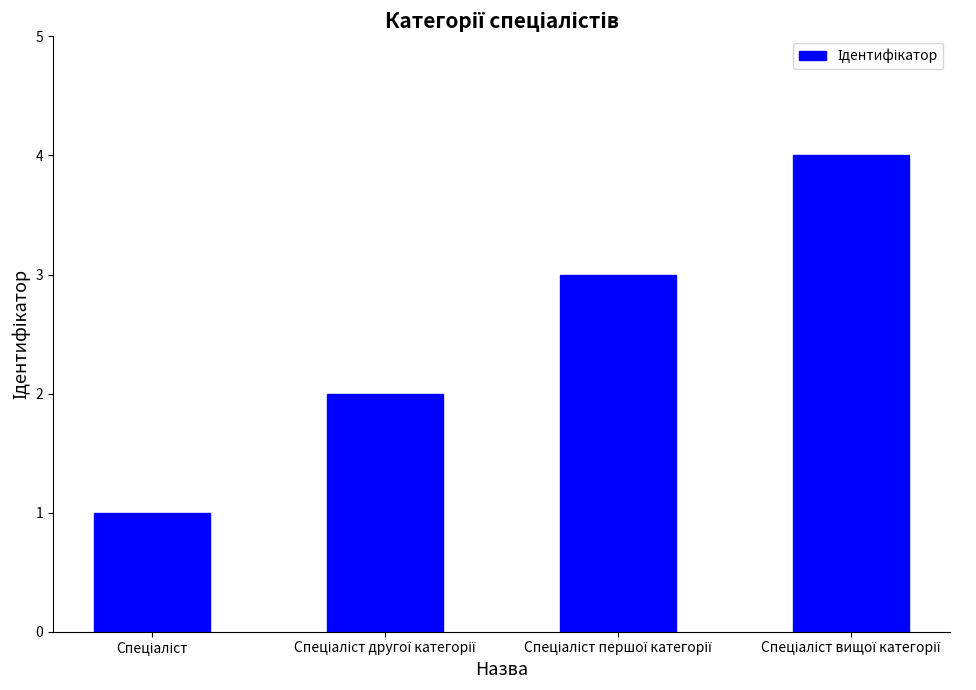

How many series are shown in this chart?

1